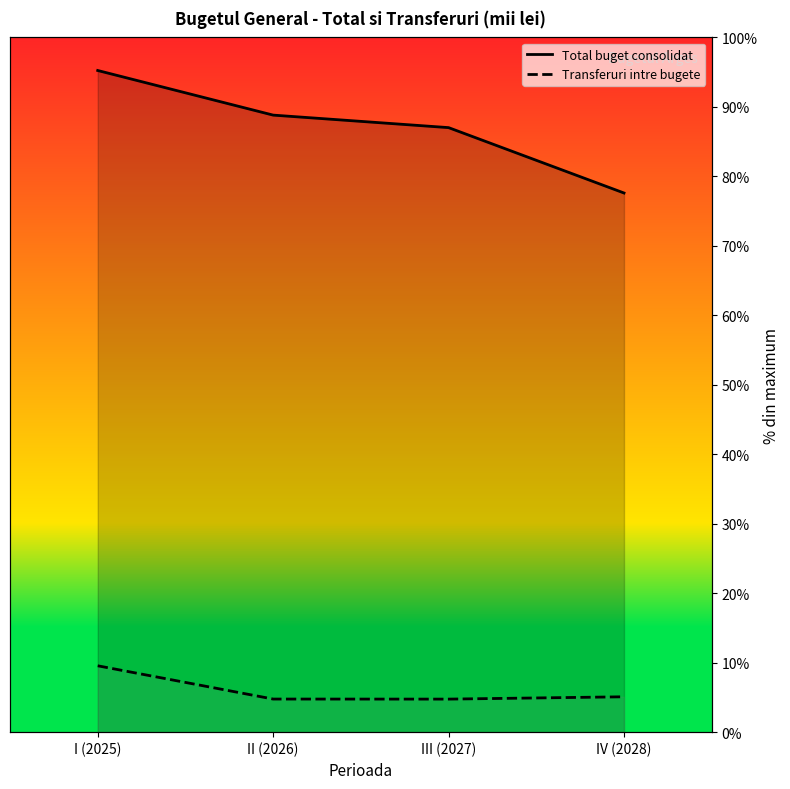

Rank the series by their average value, from highest to lowest.

Total buget consolidat, Transferuri intre bugete